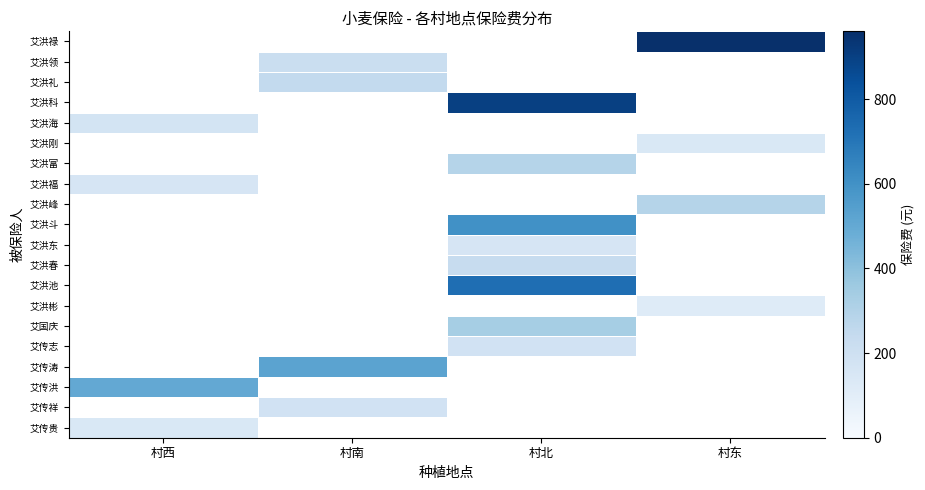

At which category does the chart reach its minimum across all series?

村东